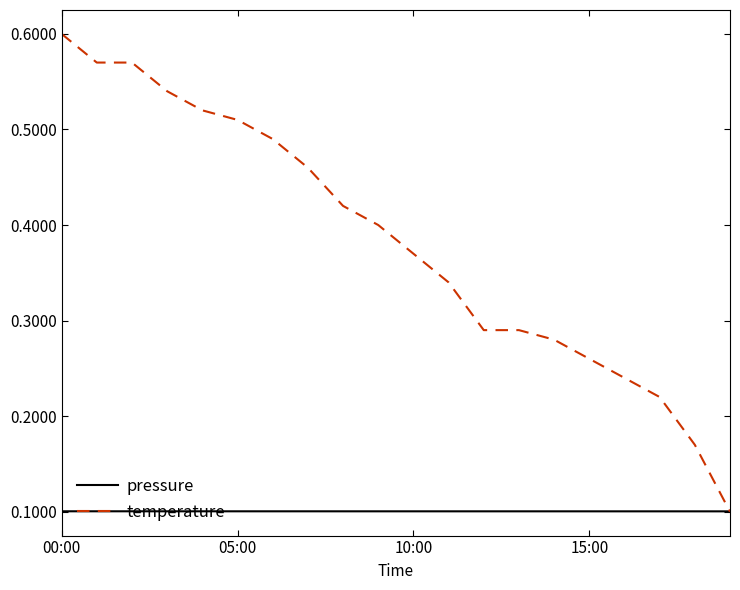

Which series has the widest spread of values?

temperature